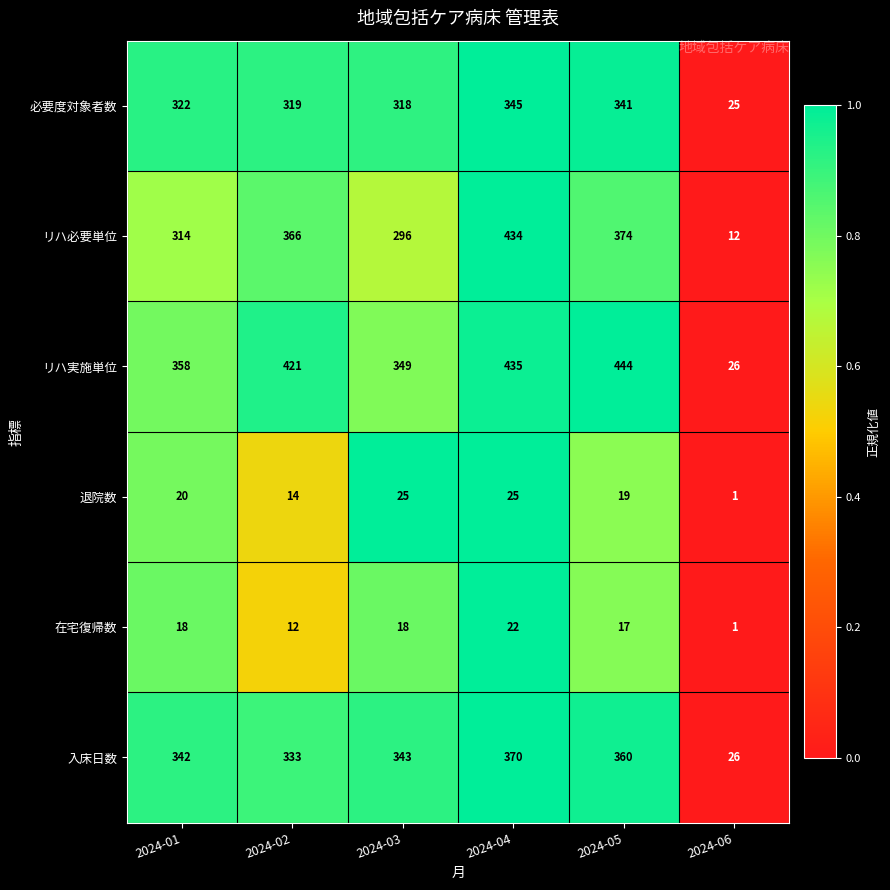

At which label is 必要度対象者数 closest to 185?

2024-03